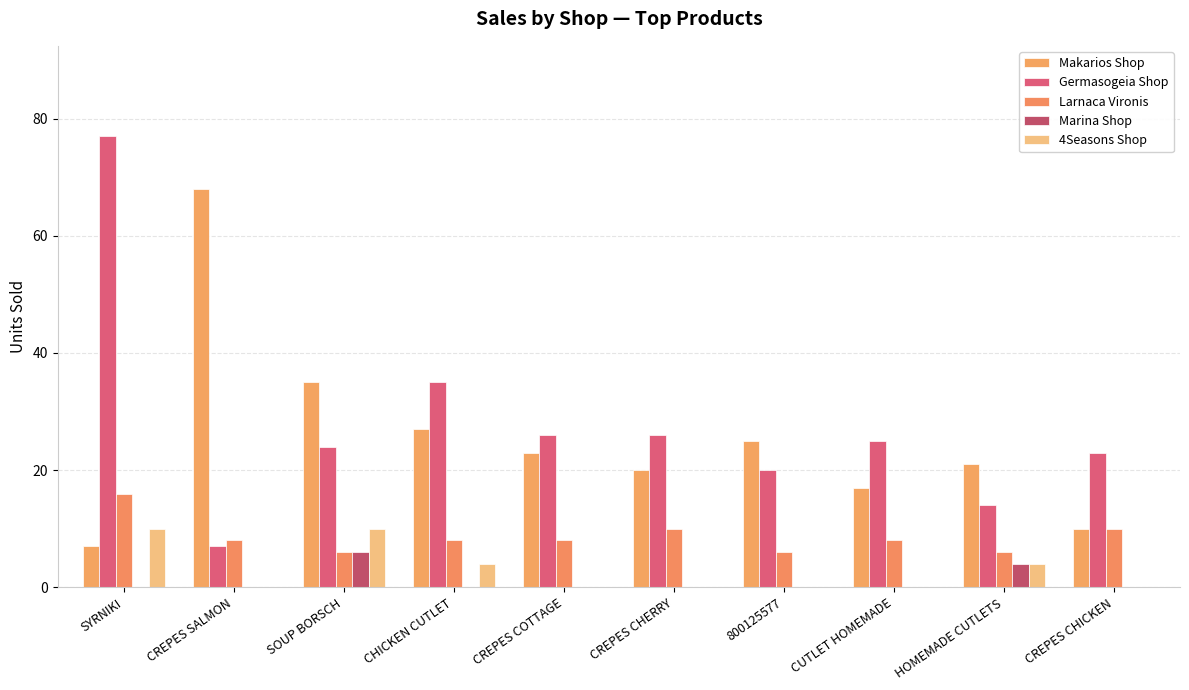

Which series has the largest total across all categories?

Germasogeia Shop